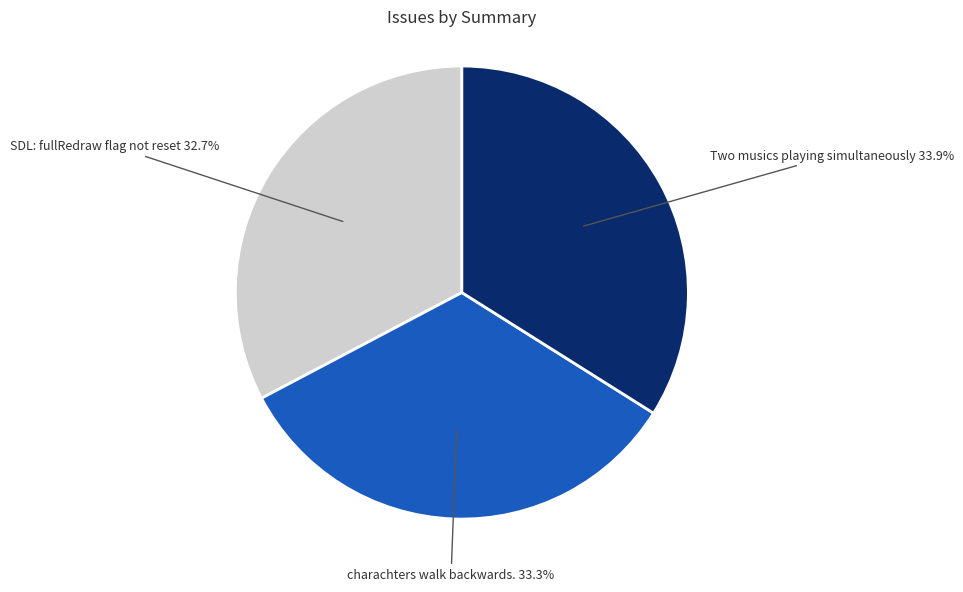

How many slices are in this pie chart?

3